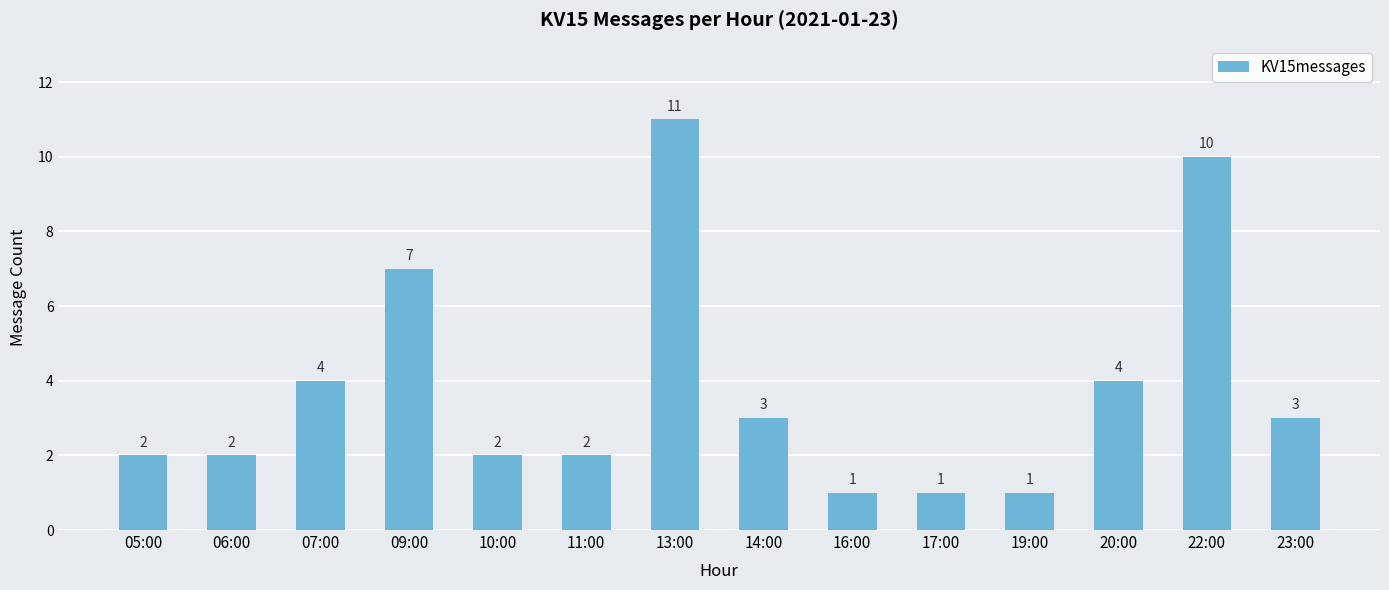

The chart shows a value of 3 at 06:00. True or false?

False